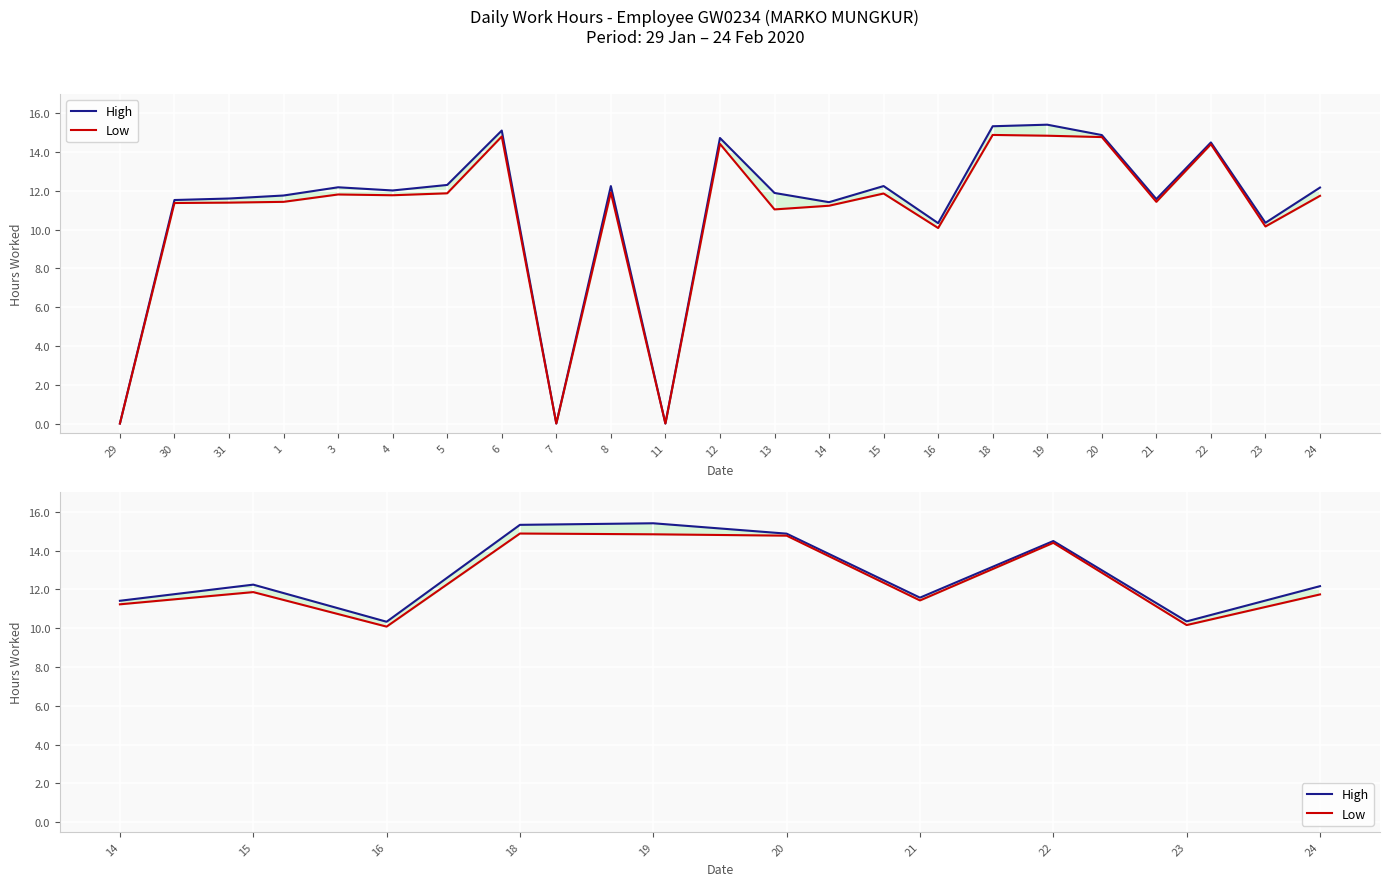

How many values in the High series are below 12?

4